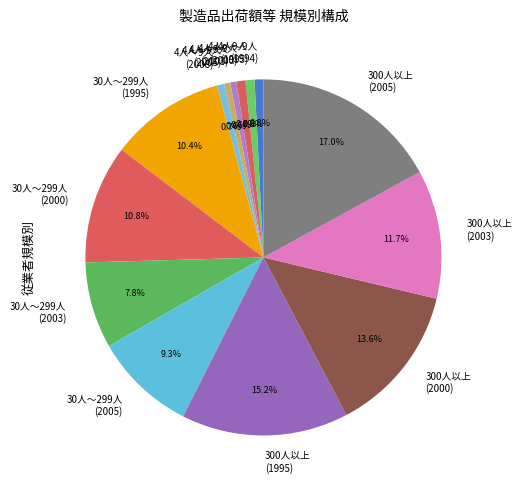

To the nearest percent, what is the average slice percentage?

7%